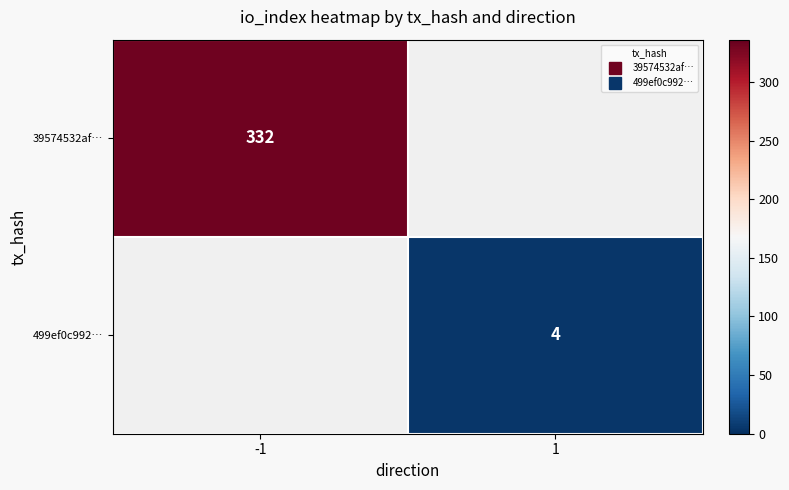

What is the lowest value of the 39574532af… series?

332.0